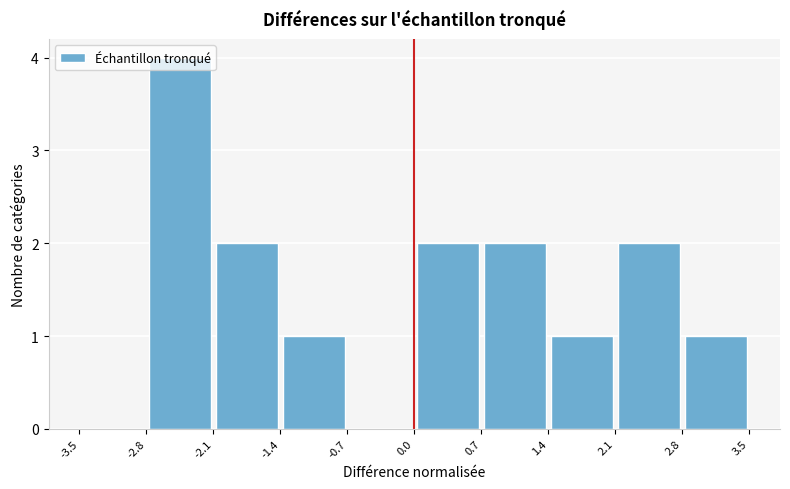

Reading left to right, transcribe this chart: for each bar, give the range it covers on the x-axis and its height. The values are not printed on the chart, so give them approximately, as read against the axis.

-3.5 to -2.8: 0
-2.8 to -2.1: 4
-2.1 to -1.4: 2
-1.4 to -0.7: 1
-0.7 to 0.0: 0
0.0 to 0.7: 2
0.7 to 1.4: 2
1.4 to 2.1: 1
2.1 to 2.8: 2
2.8 to 3.5: 1